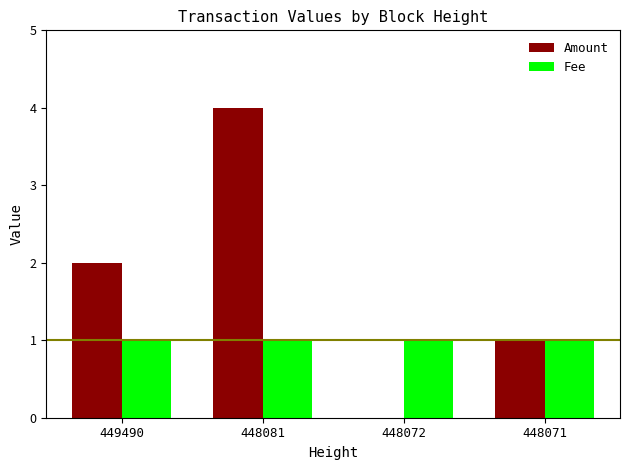

Reading left to right, list all the values displayed in this chart.

Amount: 2	4	0	1
Fee: 1	1	1	1